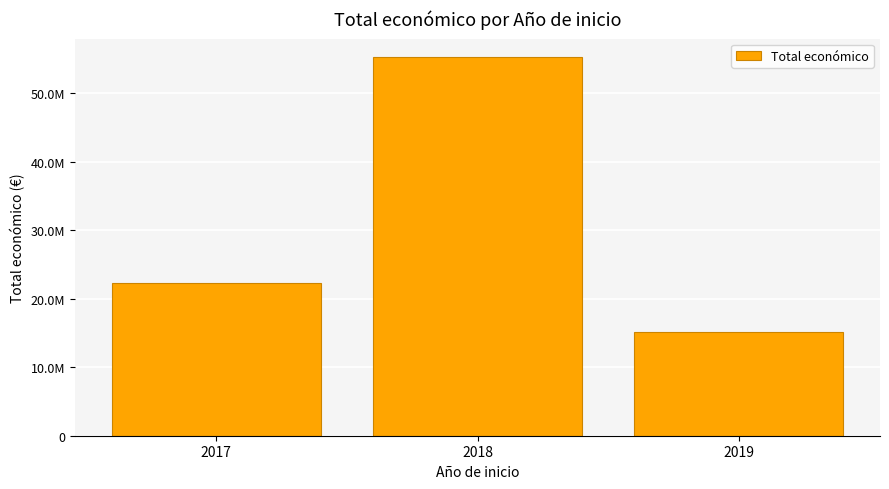

Approximately how many times larger is the value at 2017 compared to 2018?

0.4